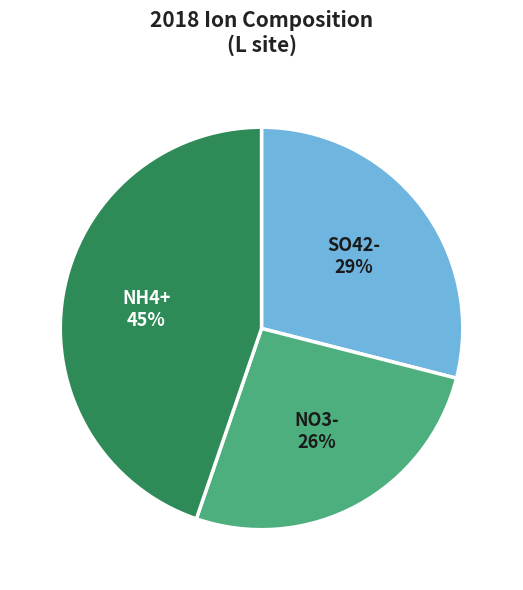

Is it true that SO42- is 29% of the pie?

True